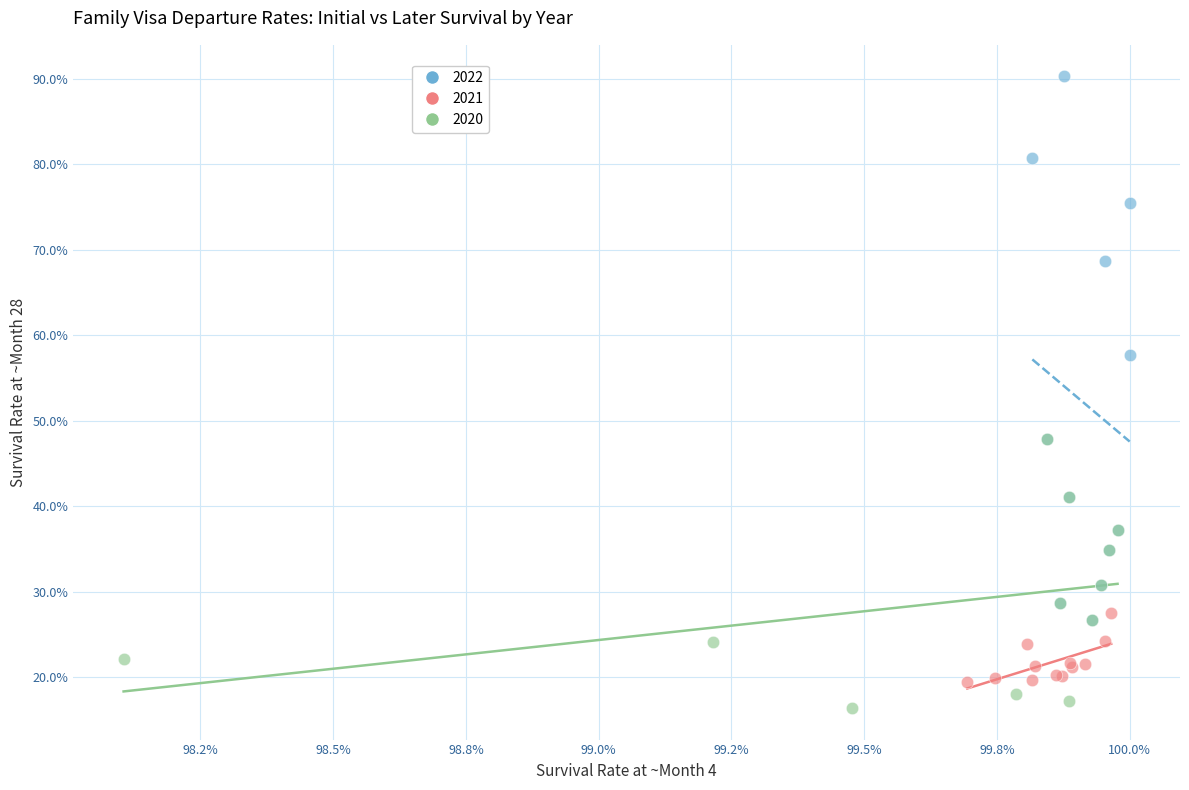

What are all the series names shown in the legend?

2022, 2021, 2020